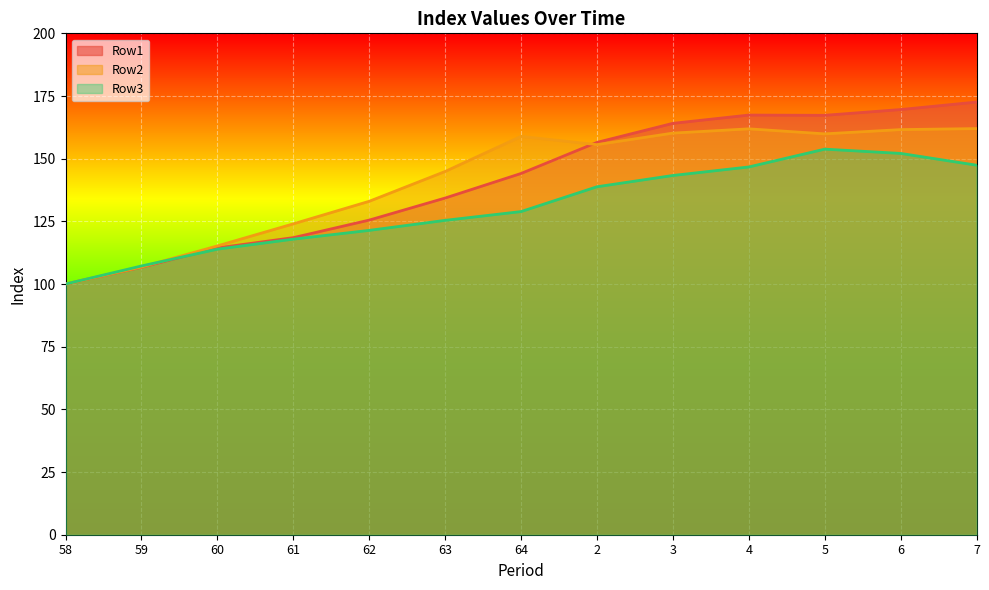

In Row2, how many points are lower than both neighbors (excluding endpoints)?

2